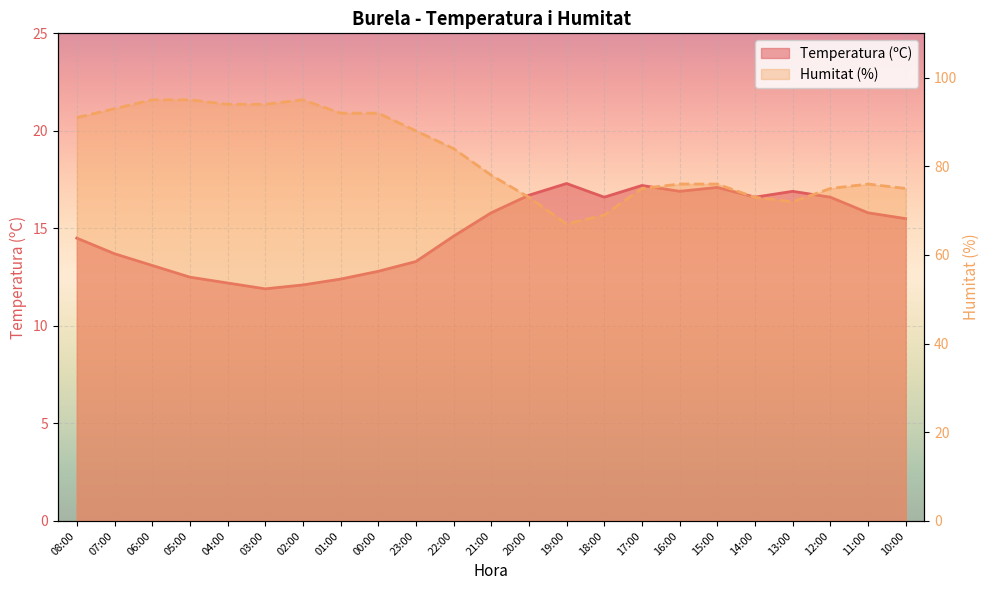

The value of Temperatura (ºC) at 07:00 is 7.2. True or false?

False